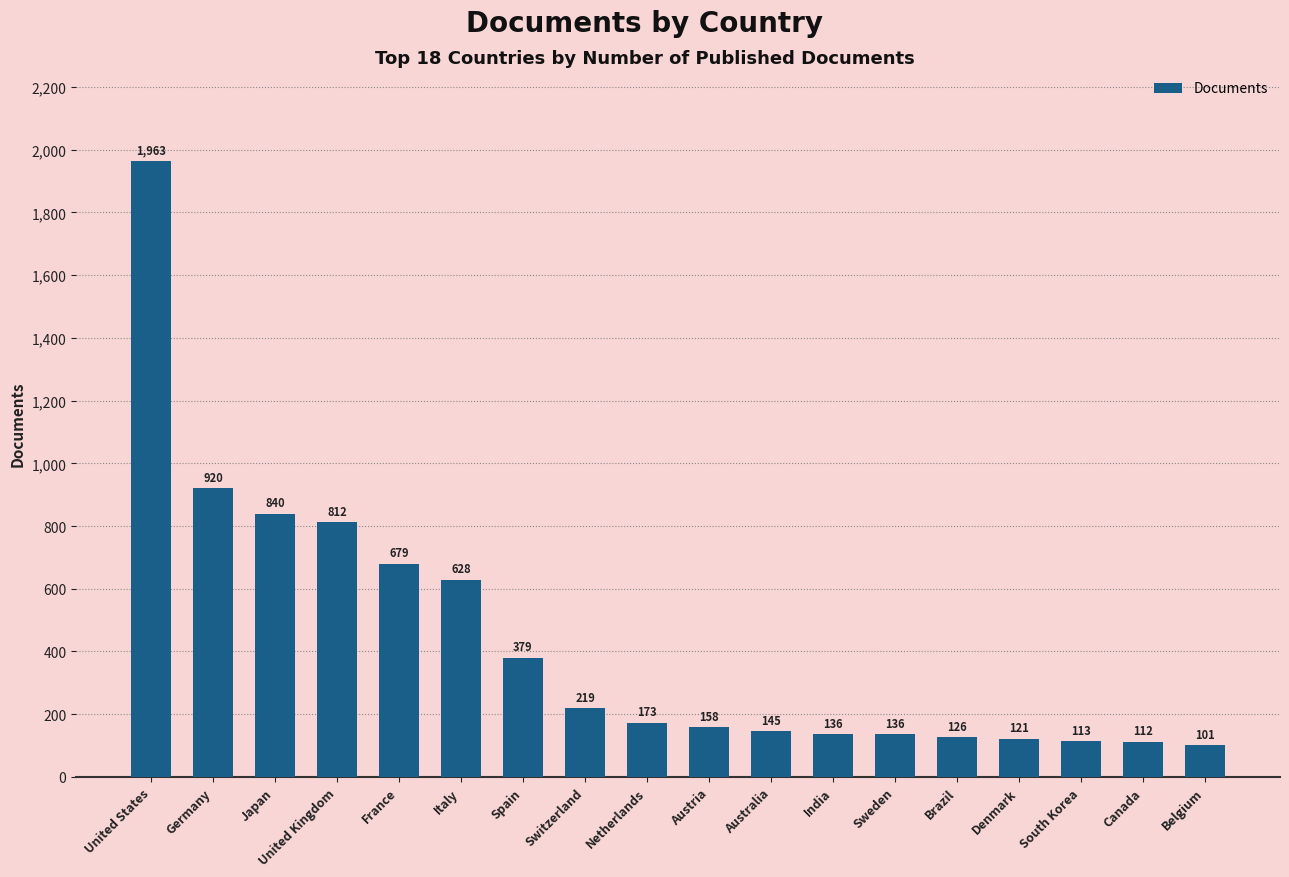

What is the difference between the values at Denmark and Spain?

258